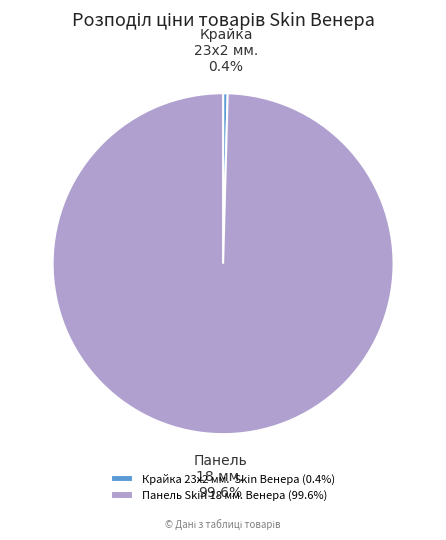

What percentage is the Панель Skin 18 мм. Венера slice, to the nearest percent?

100%